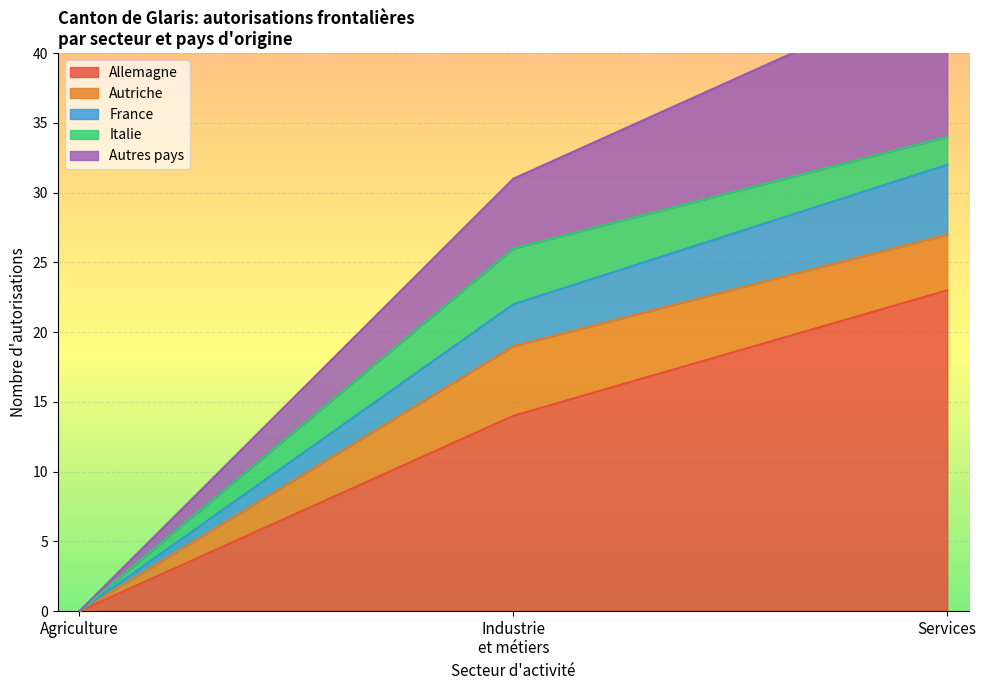

Is it true that Allemagne equals 13 at Services?

False